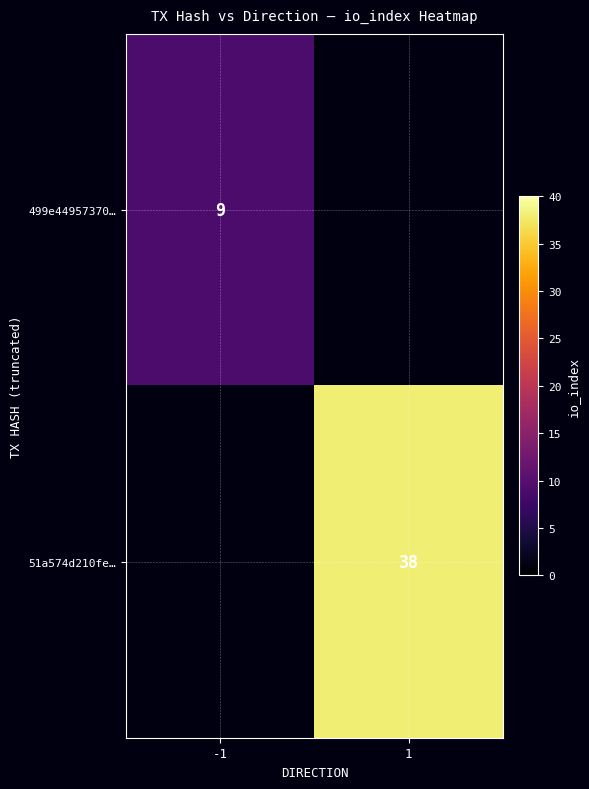

The 51a574d210fe… series shows 38 at 1. True or false?

True